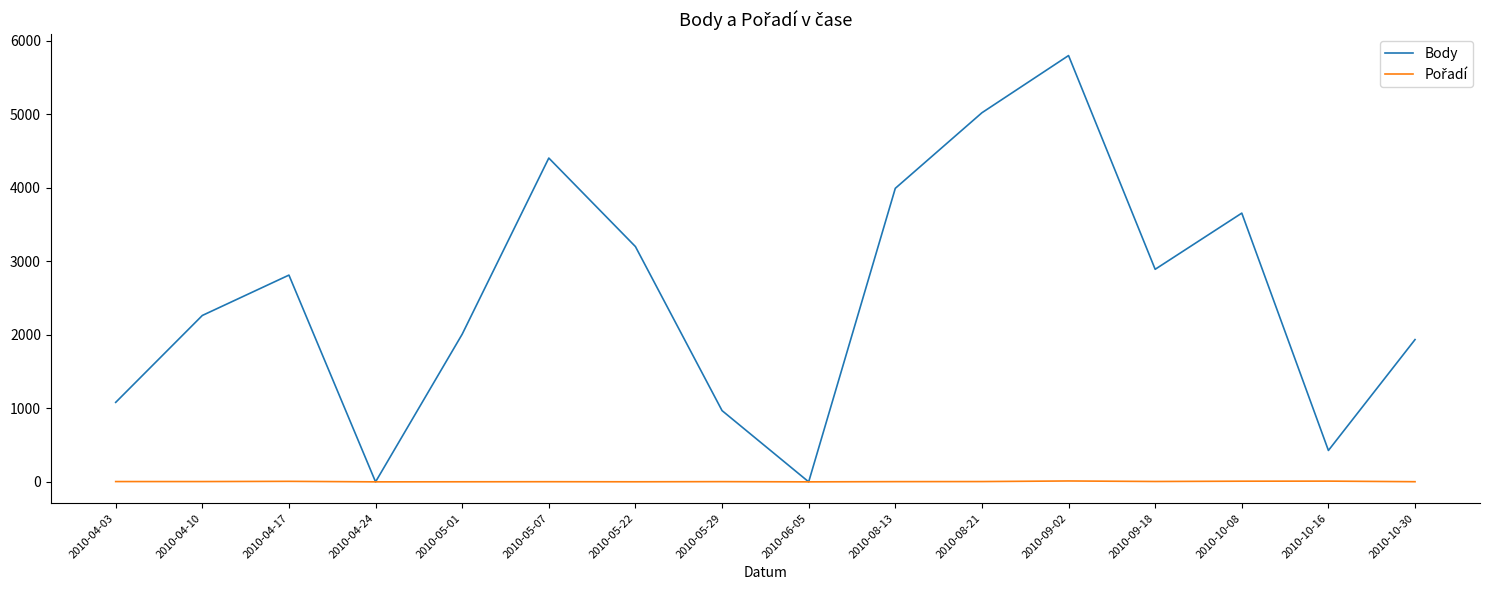

The value of Body at 2010-04-10 is 2263. True or false?

True